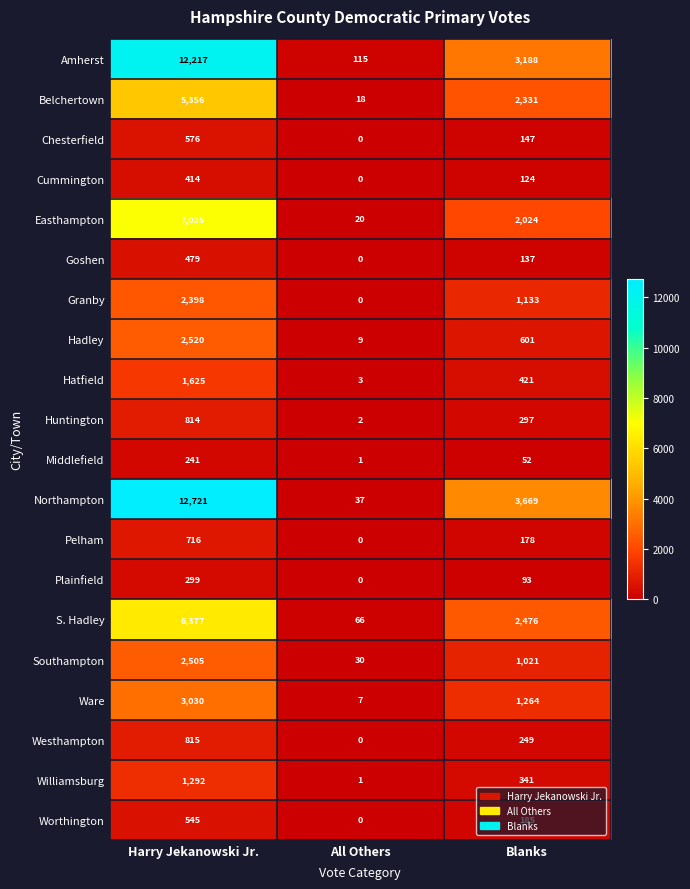

The Pelham series shows 178 at Blanks. True or false?

True